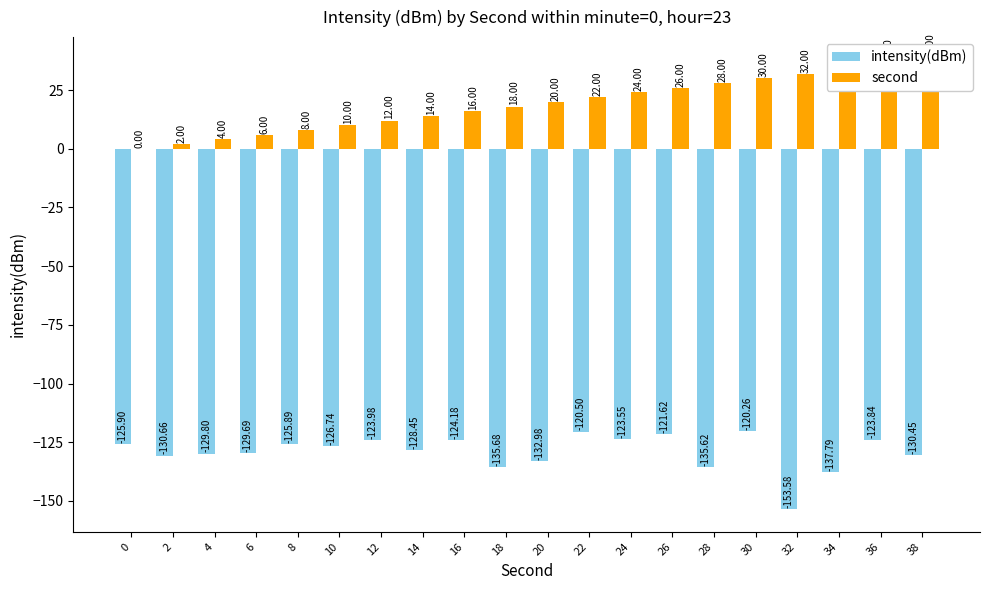

Reading right to left, extract all data points from this chart.

intensity(dBm): -130.4	-123.8	-137.8	-153.6	-120.3	-135.6	-121.6	-123.5	-120.5	-133.0	-135.7	-124.2	-128.4	-124.0	-126.7	-125.9	-129.7	-129.8	-130.7	-125.9
second: 38.0	36.0	34.0	32.0	30.0	28.0	26.0	24.0	22.0	20.0	18.0	16.0	14.0	12.0	10.0	8.0	6.0	4.0	2.0	0.0